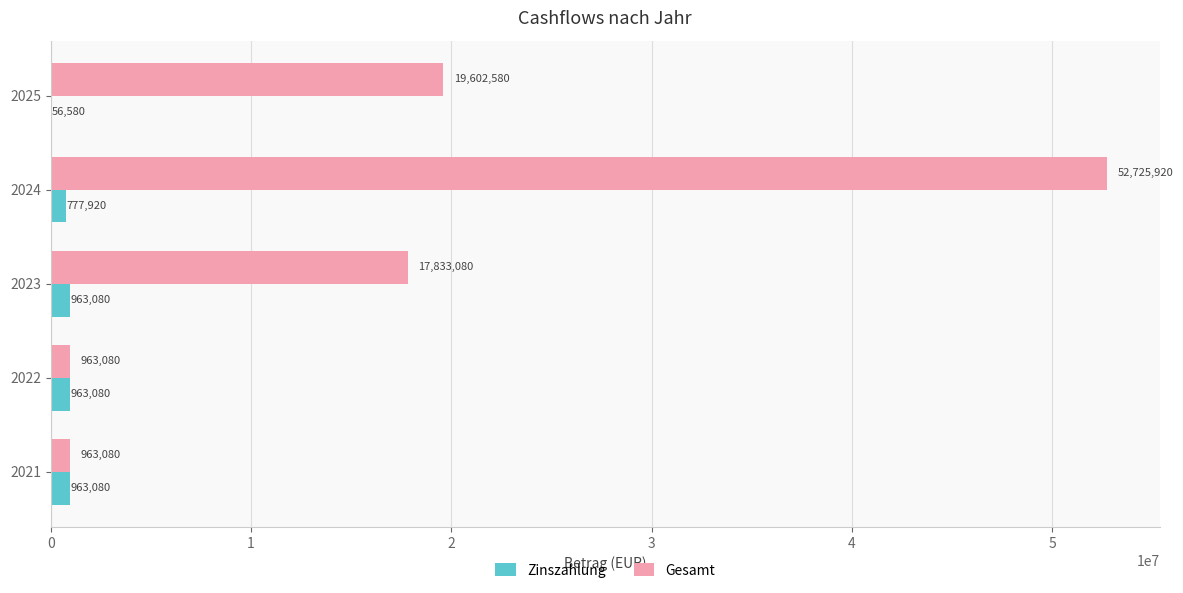

Where is Zinszahlung nearest to the value 509830?

2024